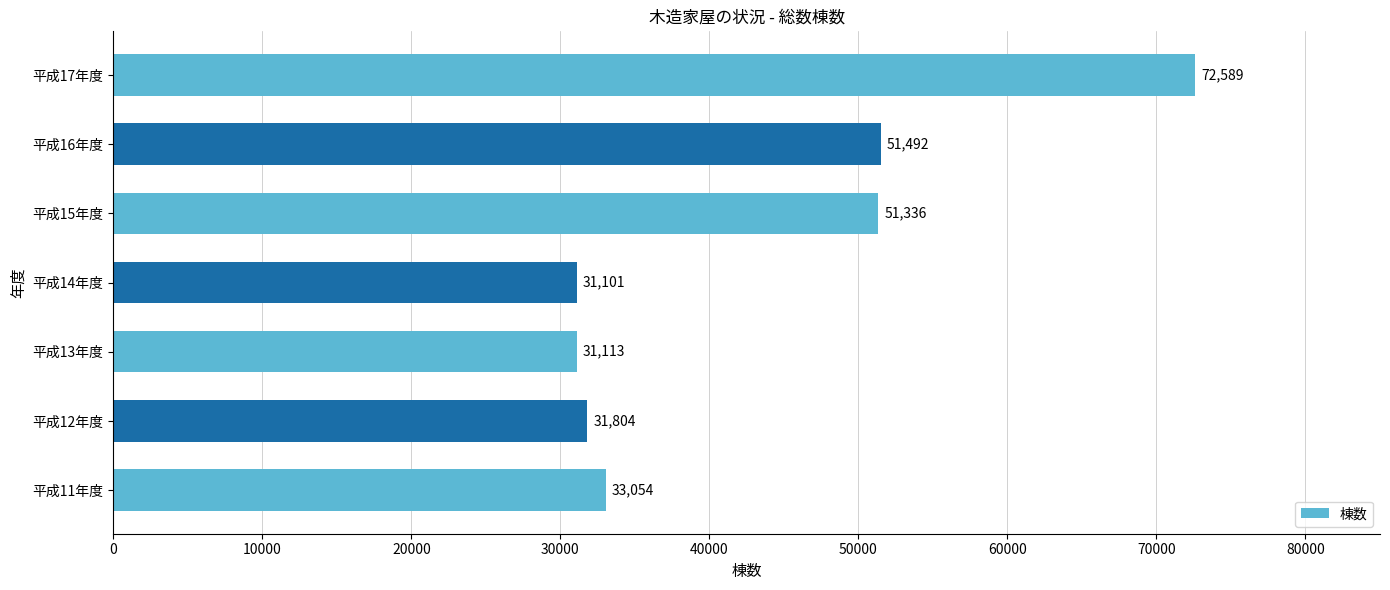

Read the value at 平成15年度, to the nearest 10.

51340